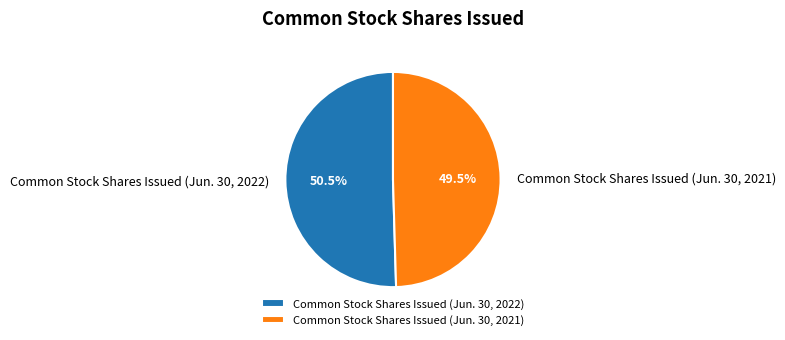

Which has a higher value, Common Stock Shares Issued (Jun. 30, 2021) or Common Stock Shares Issued (Jun. 30, 2022)?

Common Stock Shares Issued (Jun. 30, 2022)